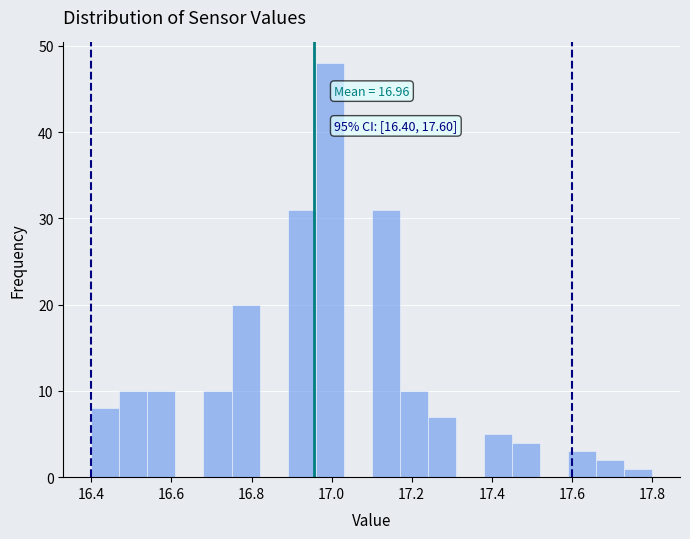

Around what value on the x-axis is the tallest bar? Give the approximate position of its centre, as read against the axis.

17.00